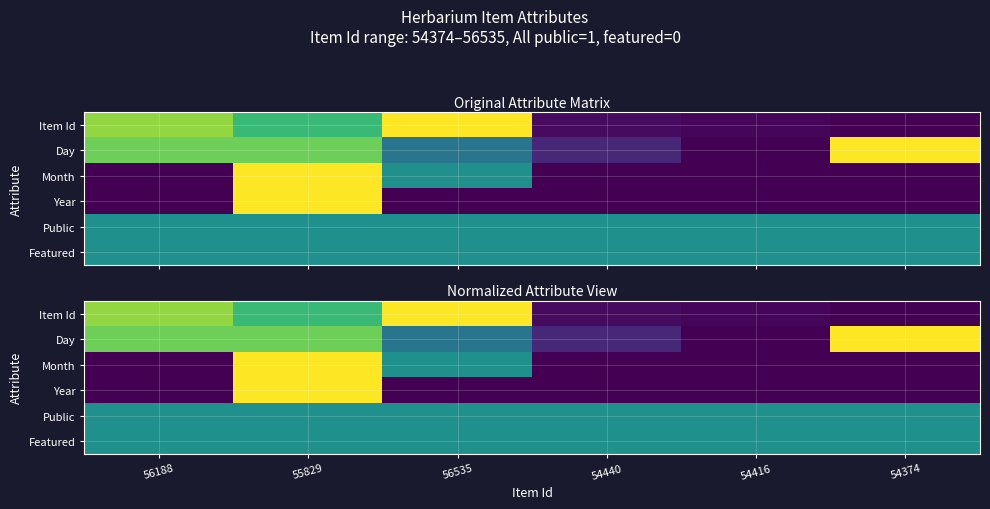

Which category has the highest value in the Item Id series?

56535